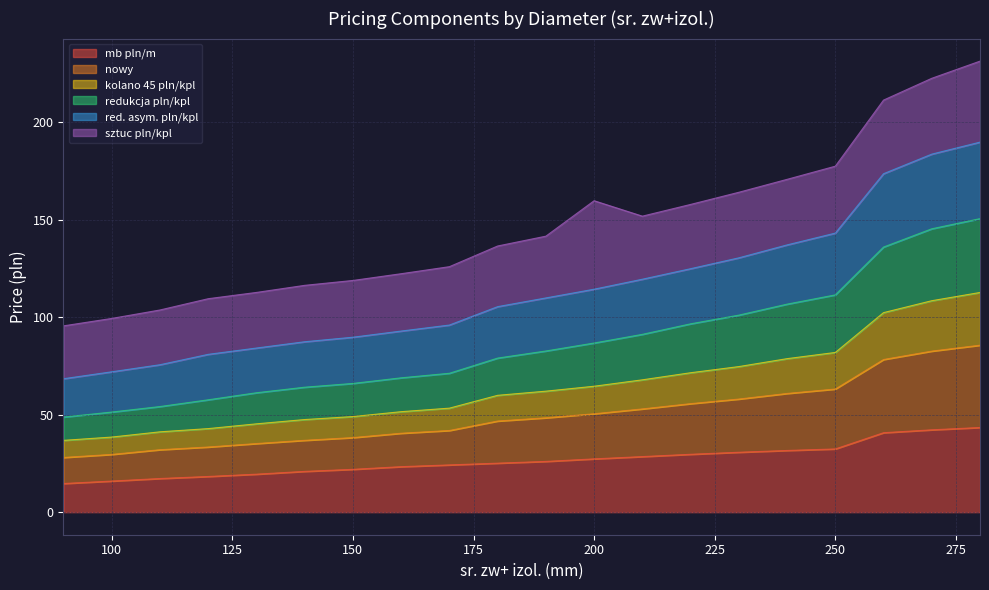

True or false: red. asym. pln/kpl has a value of 8.7 at 120.

False